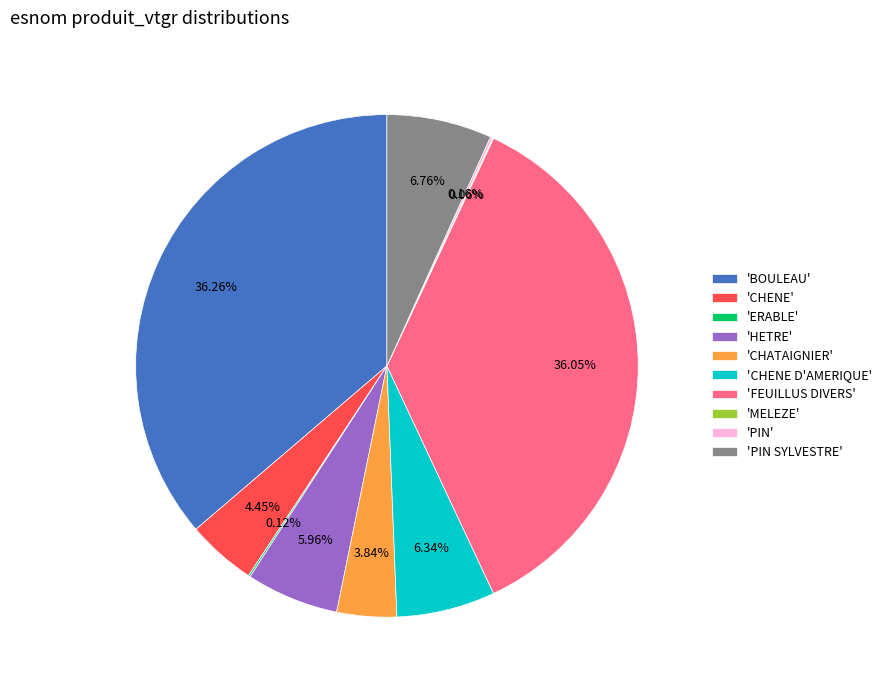

Is there any slice that represents more than half of the pie?

No